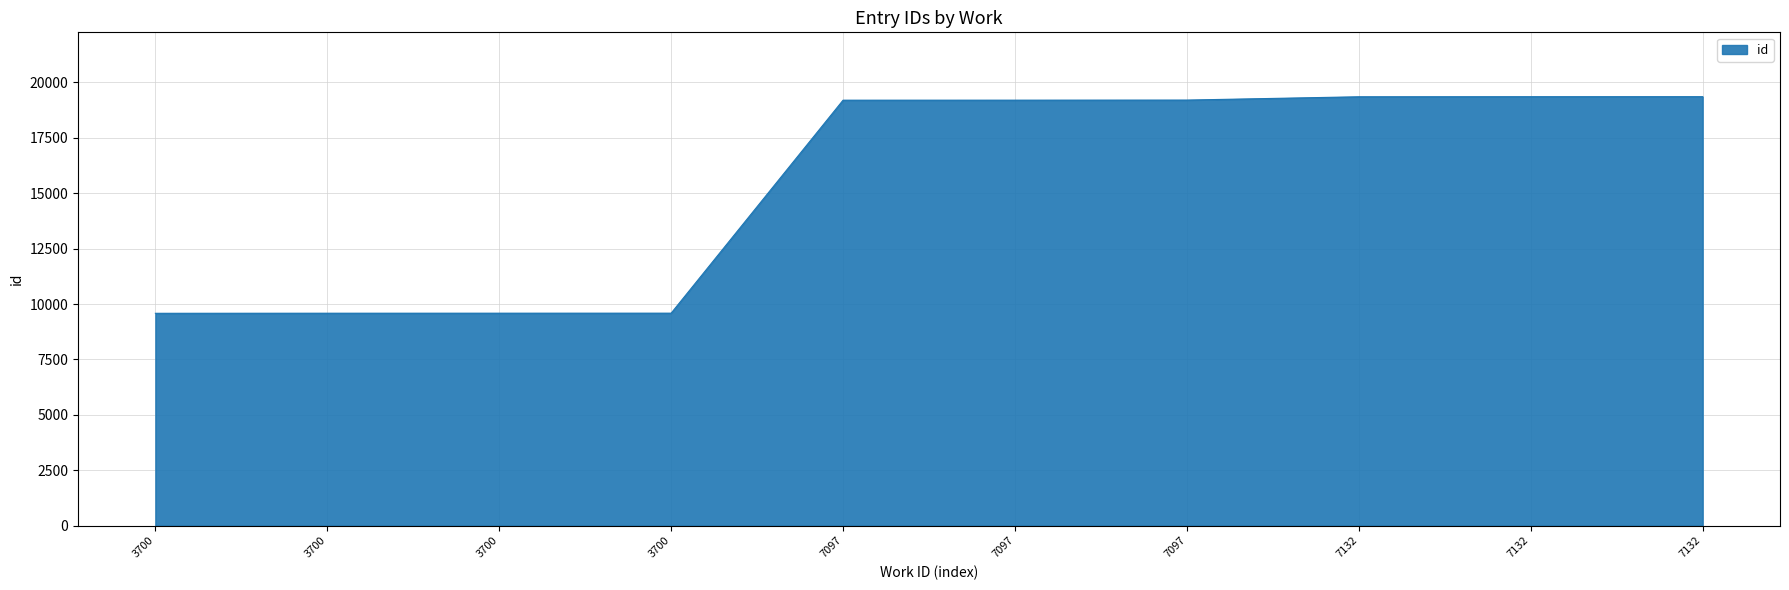

What is the average value?

15398